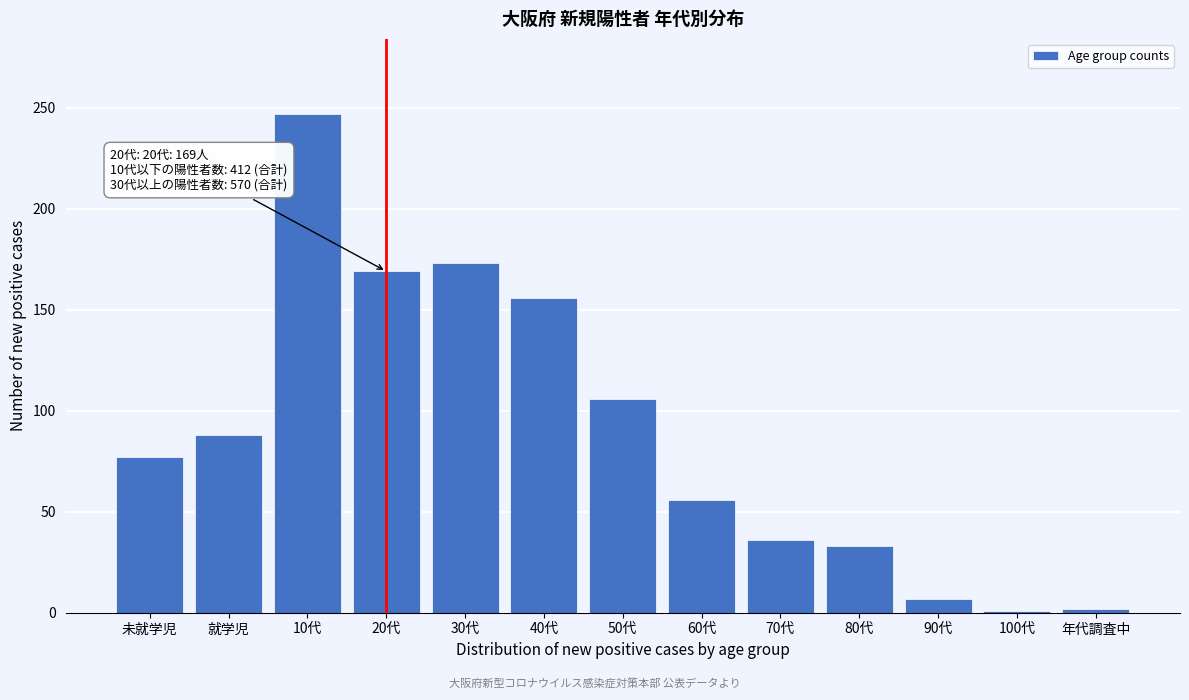

What is the label of the 12th bar from the right?

就学児